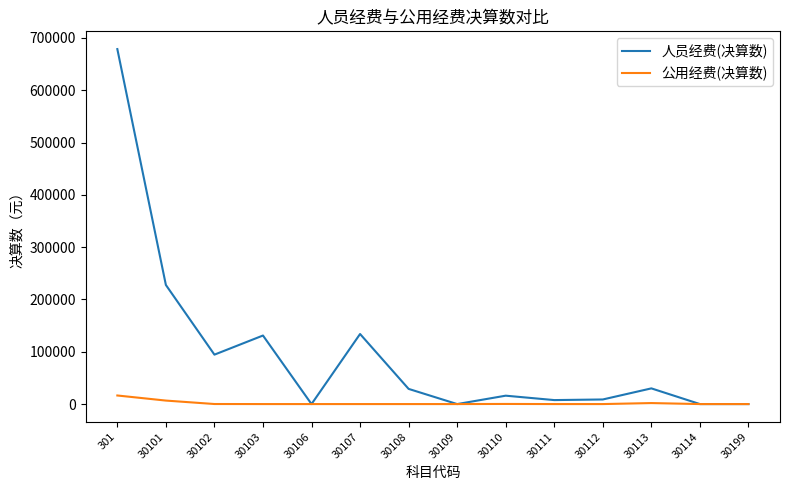

Which series has the widest spread of values?

人员经费(决算数)